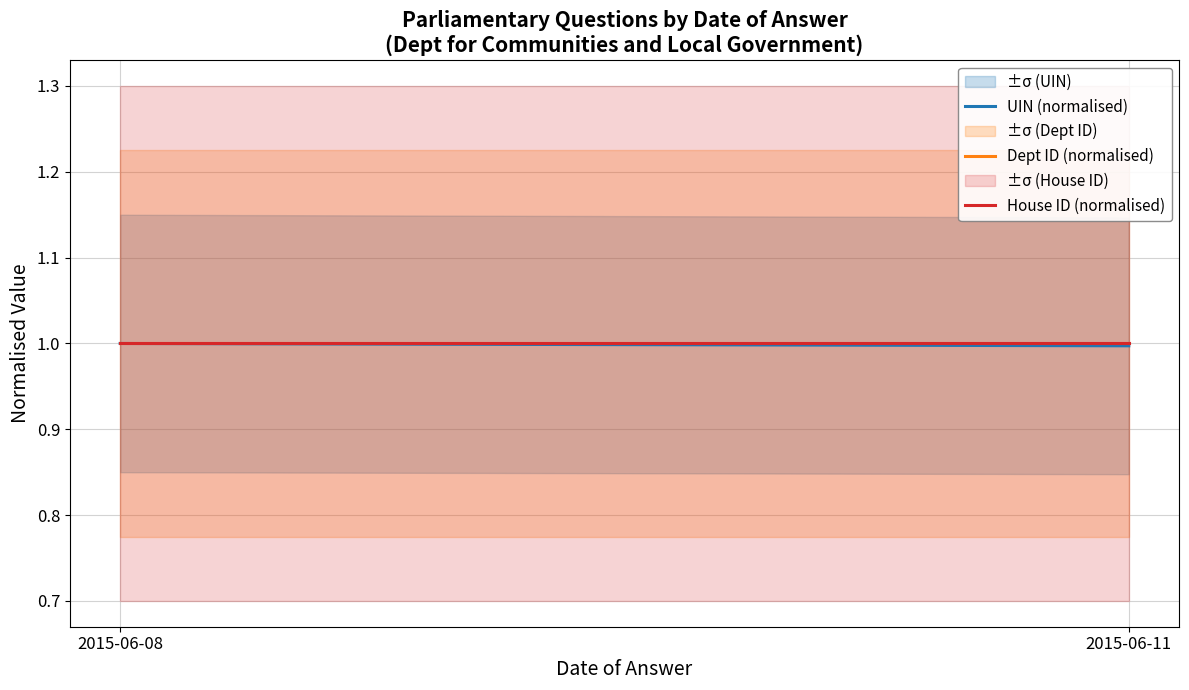

The value of UIN (normalised) at 2015-06-08 is 1.0. True or false?

True